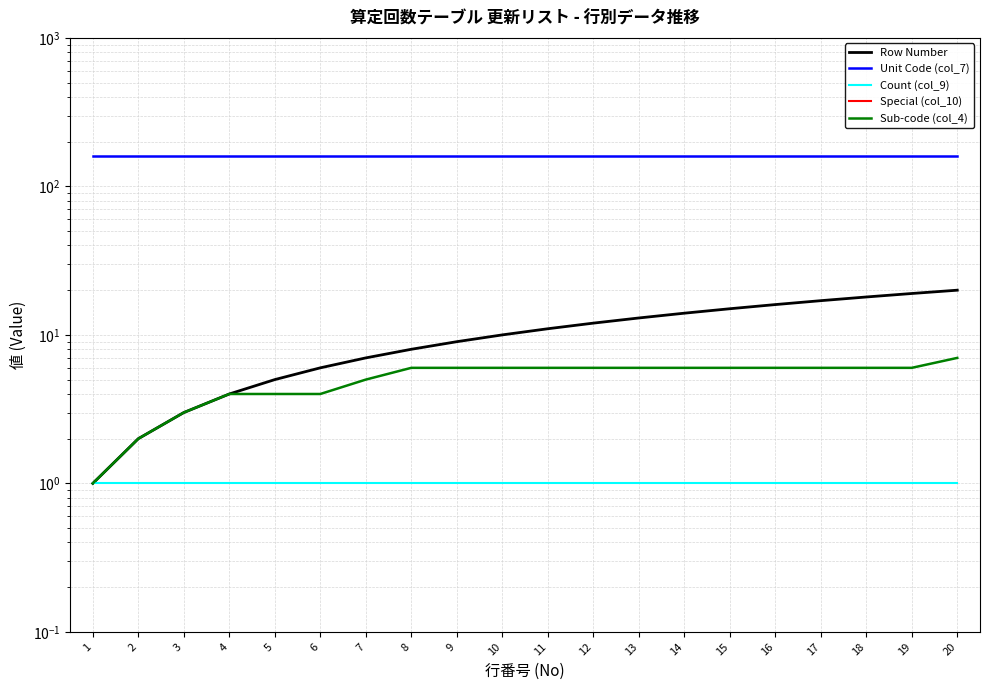

Which series has the largest range (max minus min)?

Row Number